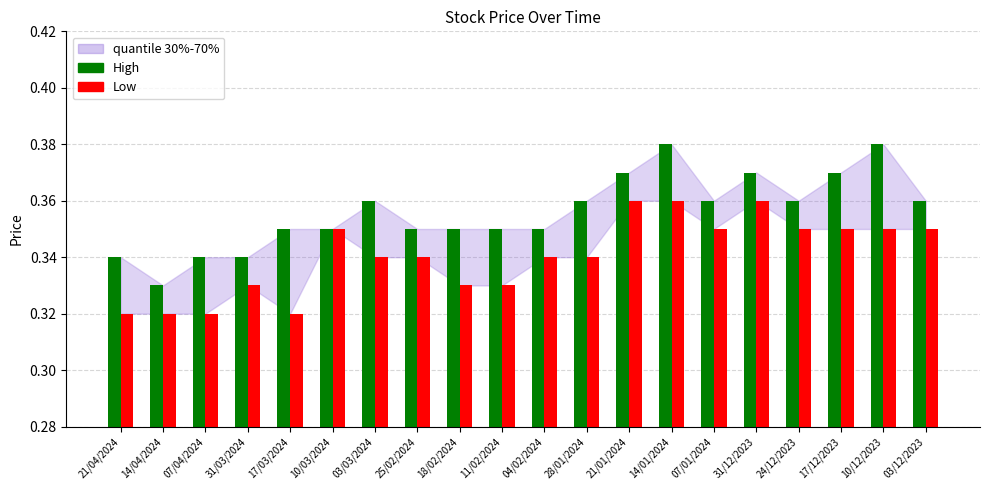

How many groups of bars are there?

20